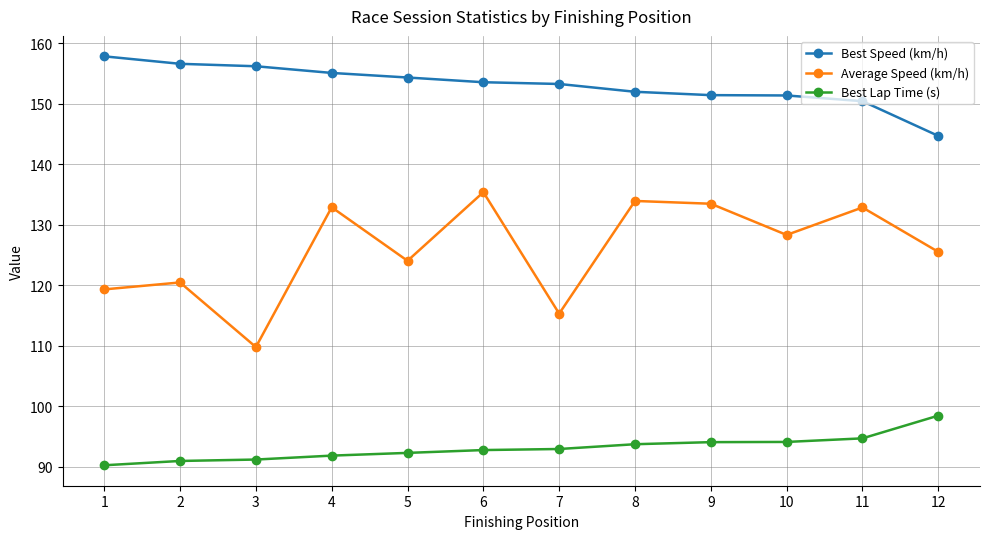

Read the Best Speed (km/h) value at 2.

156.6